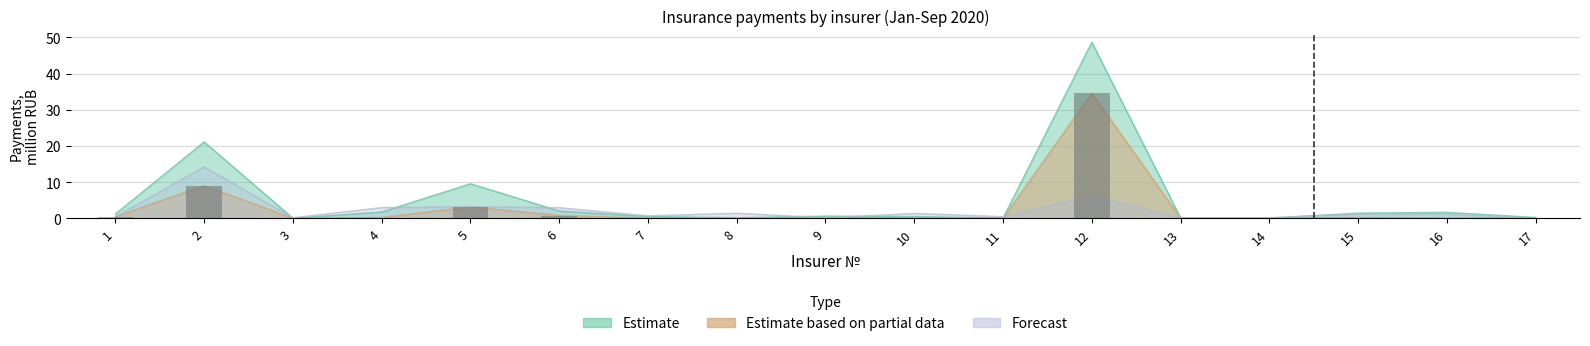

What is the value of the Estimate based on partial data bar at the 12th from the left?

34.6